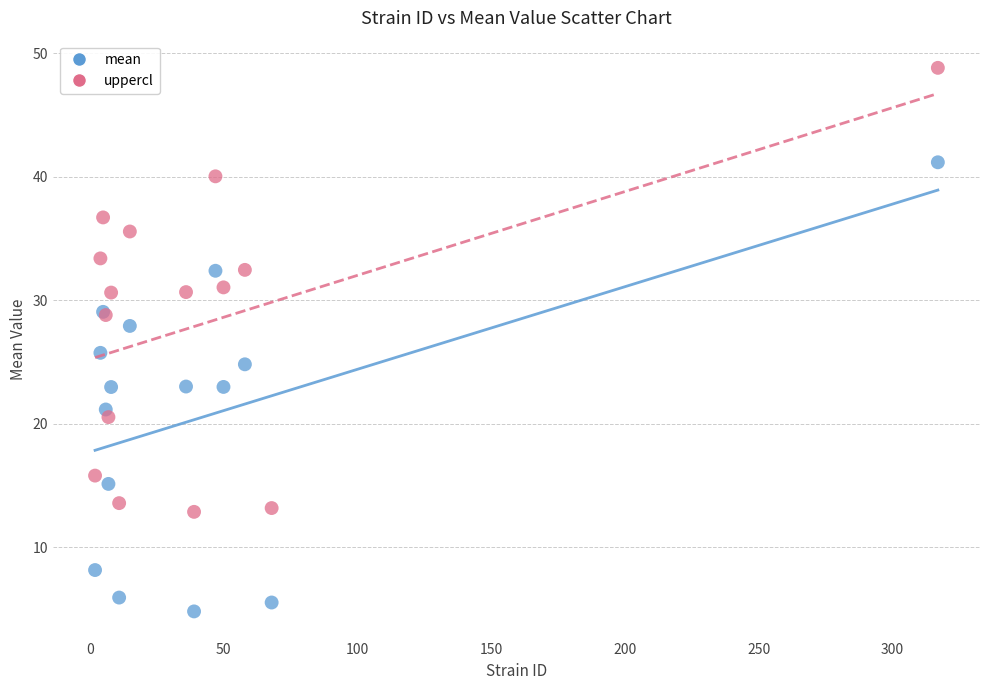

Which series has the largest Y range (max minus min)?

mean